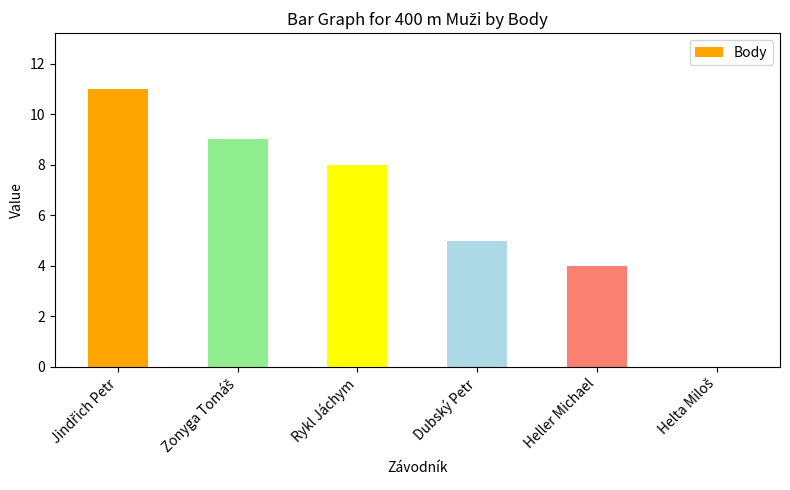

What is the sum of all values?

37